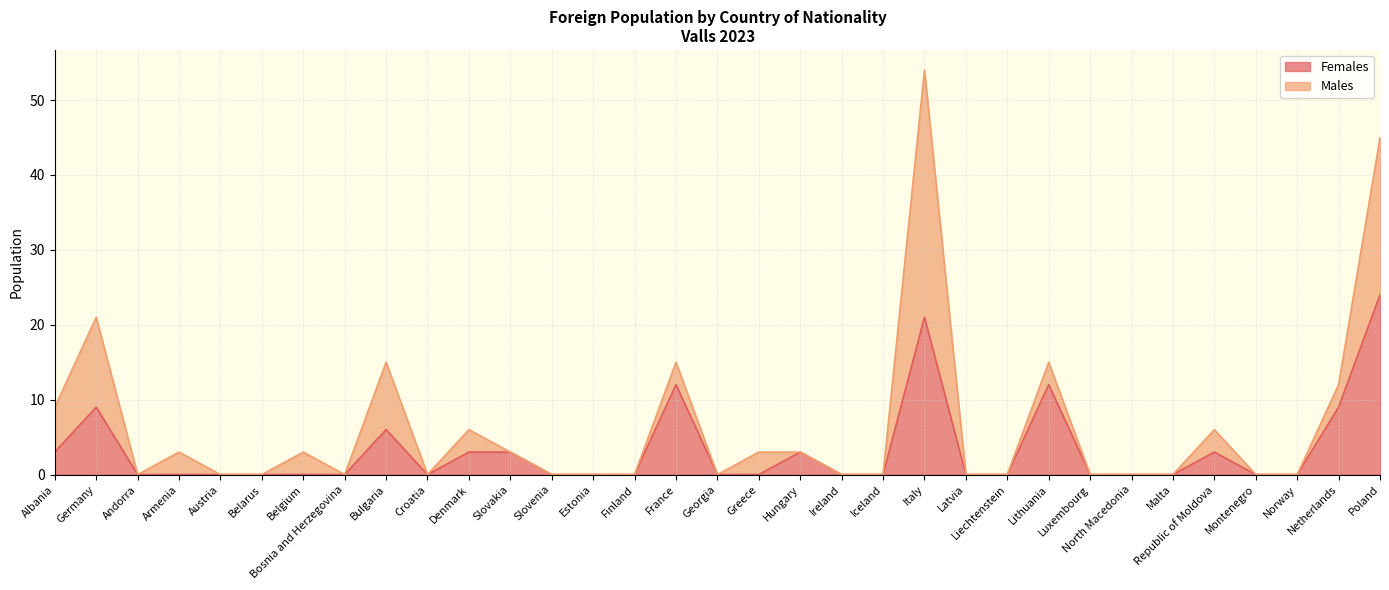

How many values exceed 0?

12